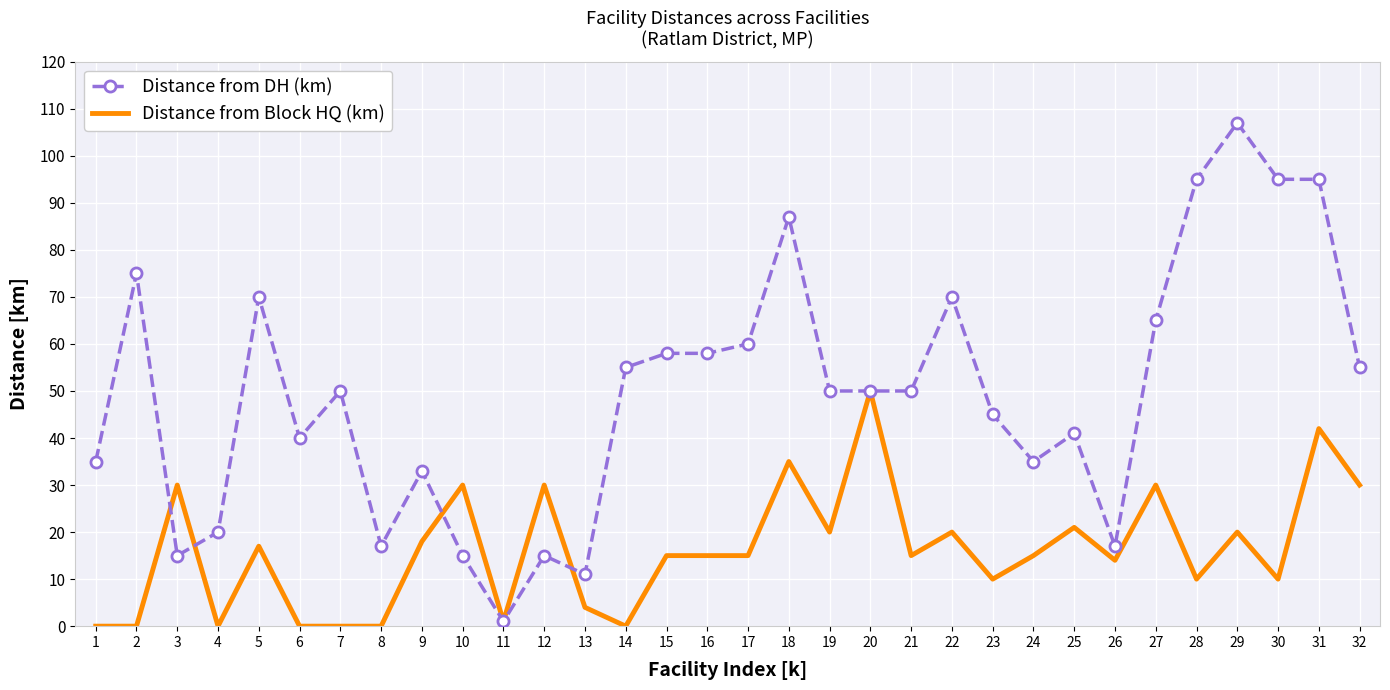

Reading left to right, list all the values displayed in this chart.

Distance from DH (km): 1=35	2=75	3=15	4=20	5=70	6=40	7=50	8=17	9=33	10=15	11=1	12=15	13=11	14=55	15=58	16=58	17=60	18=87	19=50	20=50	21=50	22=70	23=45	24=35	25=41	26=17	27=65	28=95	29=107	30=95	31=95	32=55
Distance from Block HQ (km): 1=0	2=0	3=30	4=0	5=17	6=0	7=0	8=0	9=18	10=30	11=1	12=30	13=4	14=0	15=15	16=15	17=15	18=35	19=20	20=50	21=15	22=20	23=10	24=15	25=21	26=14	27=30	28=10	29=20	30=10	31=42	32=30